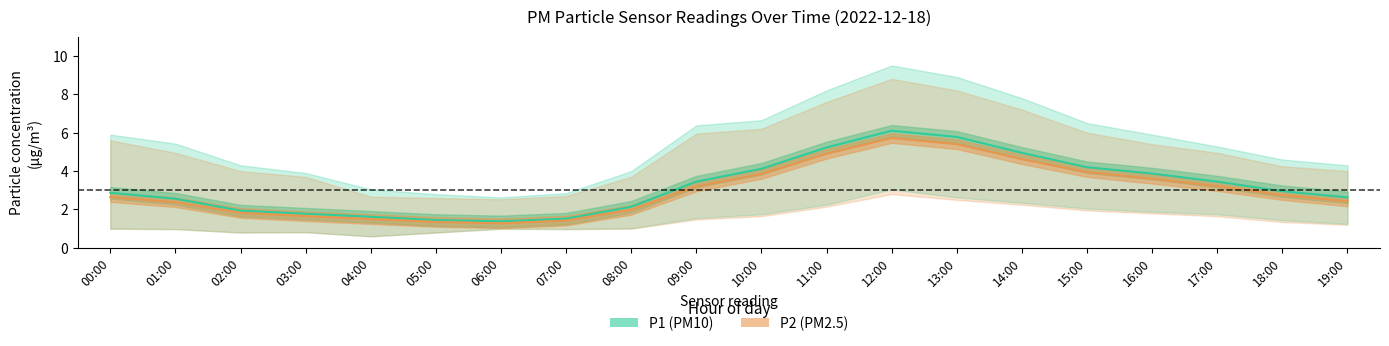

True or false: P1 (PM10) has more than 2 points higher than both neighbors.

False